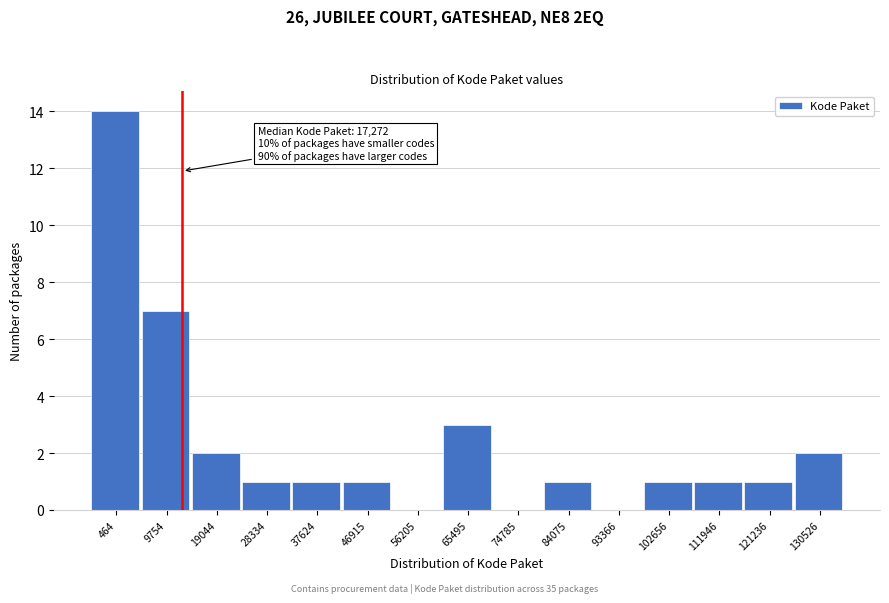

Reading left to right, list all the values displayed in this chart.

464=14	9754=7	19044=2	28334=1	37624=1	46915=1	56205=0	65495=3	74785=0	84075=1	93366=0	102656=1	111946=1	121236=1	130526=2